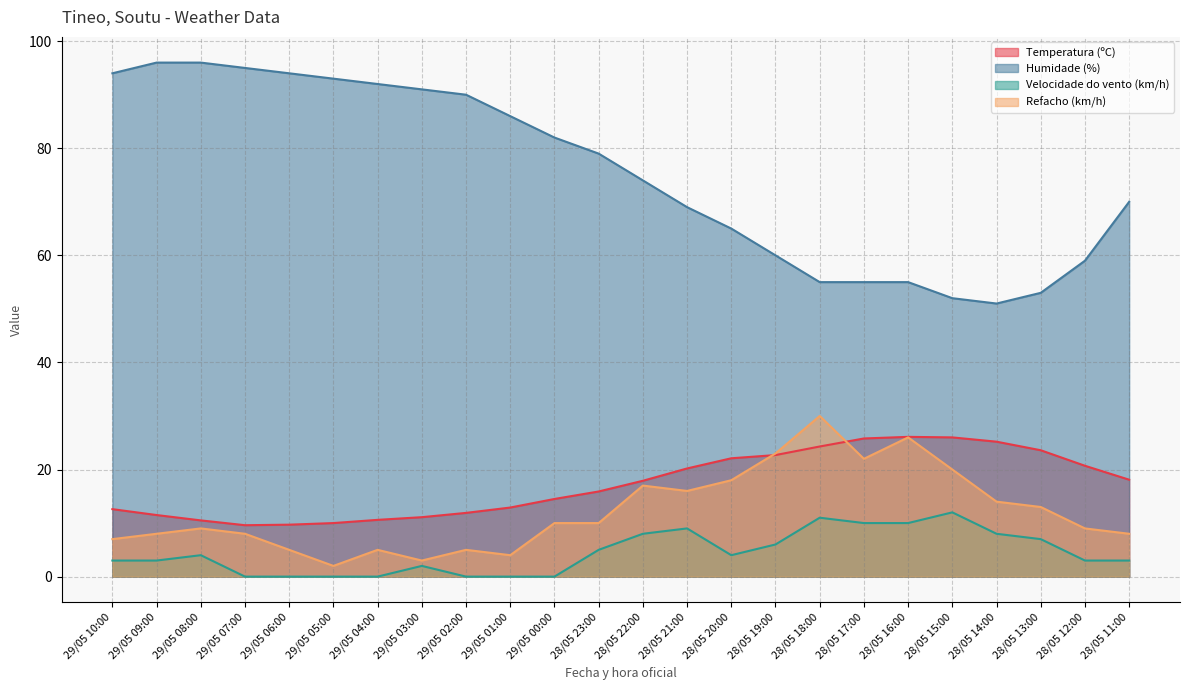

Which series has the widest spread of values?

Humidade (%)